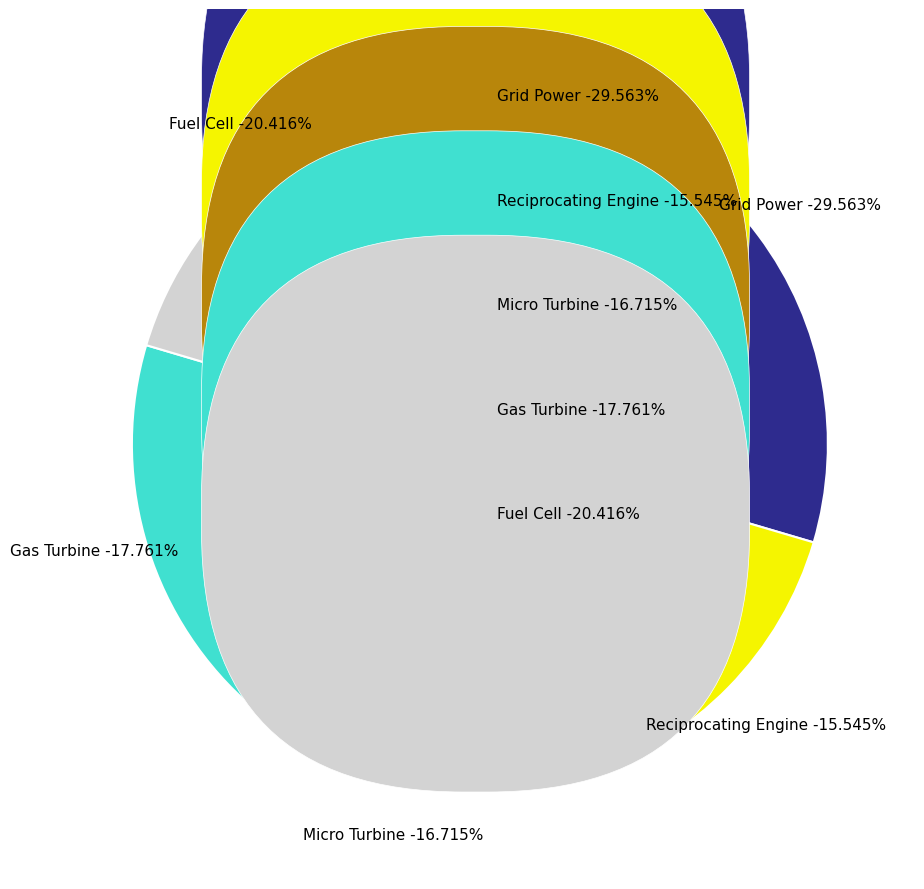

True or false: Grid Power accounts for 43% of the total.

False